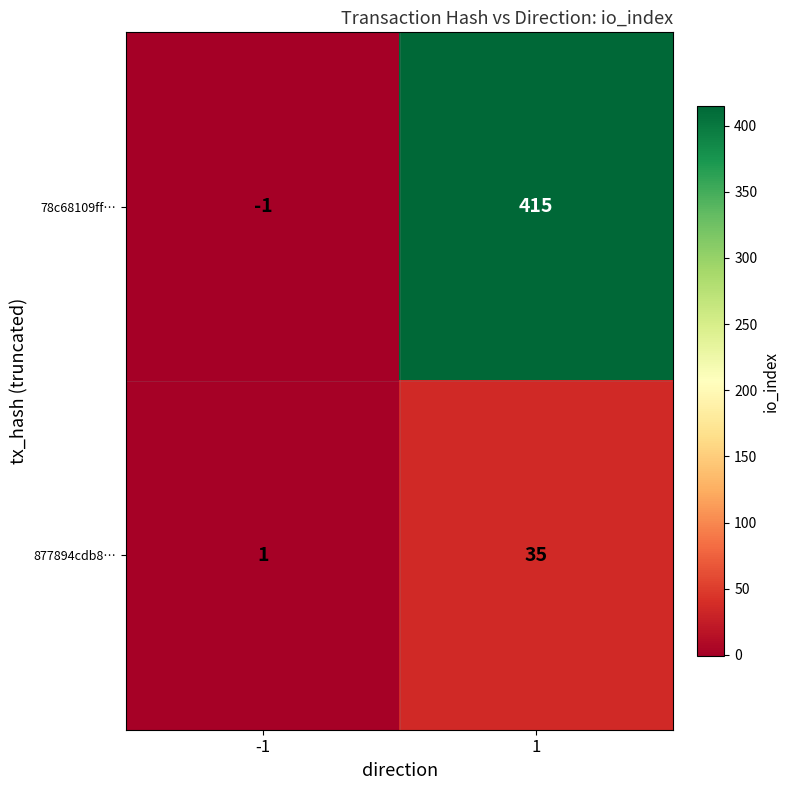

Which series has the widest spread of values?

78c68109ff…